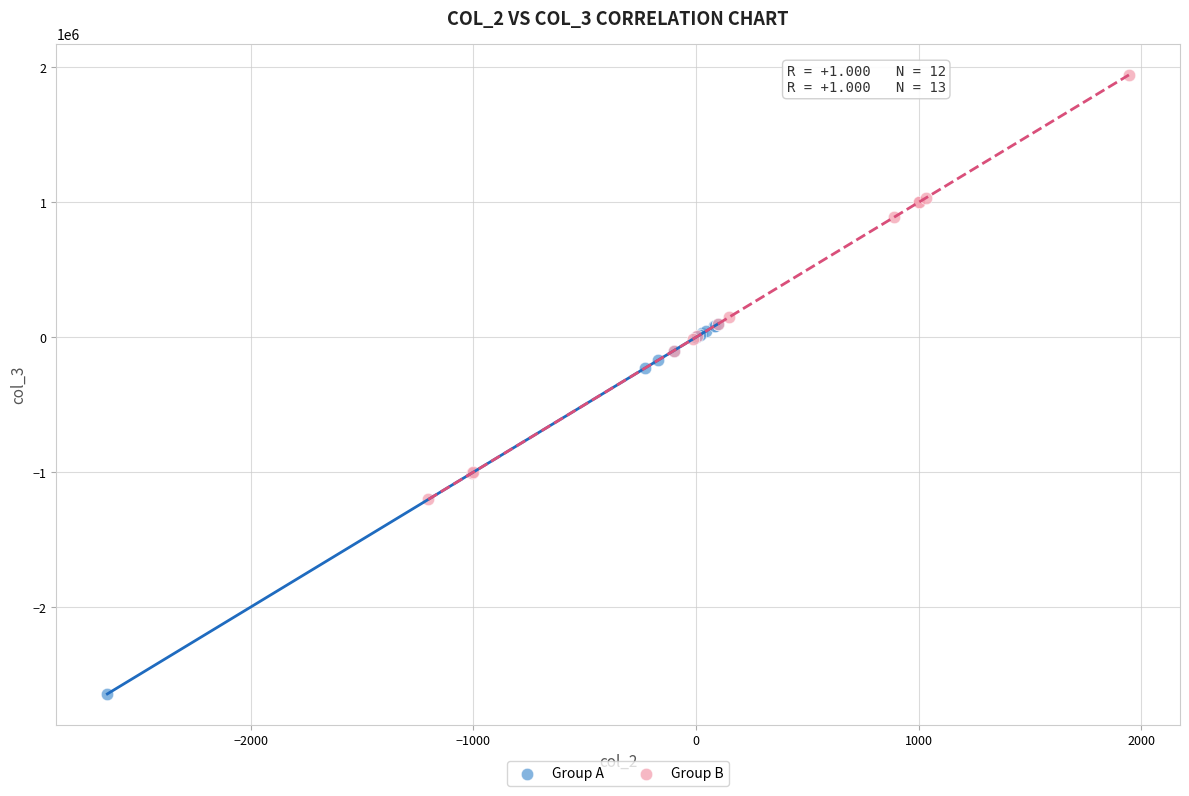

Which series has the largest Y range (max minus min)?

Group B